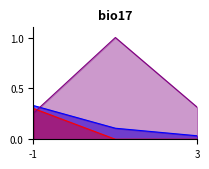

At 2, list the series in order from largest to smallest.

Citable Docs. (3years), Total Docs. (3years), Total Cites (3years)